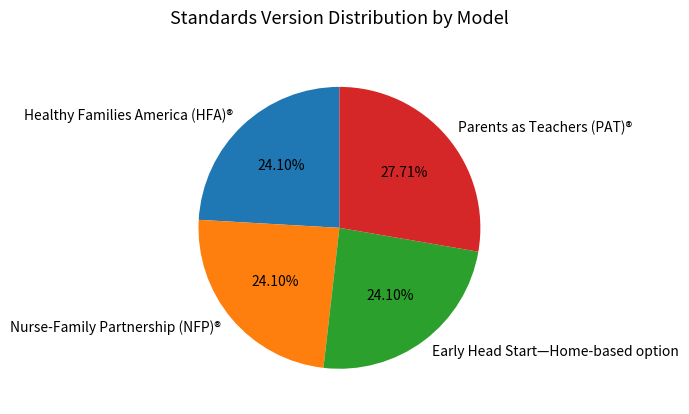

Approximately how many times larger is the value at Nurse-Family Partnership (NFP)® compared to Parents as Teachers (PAT)®?

0.9